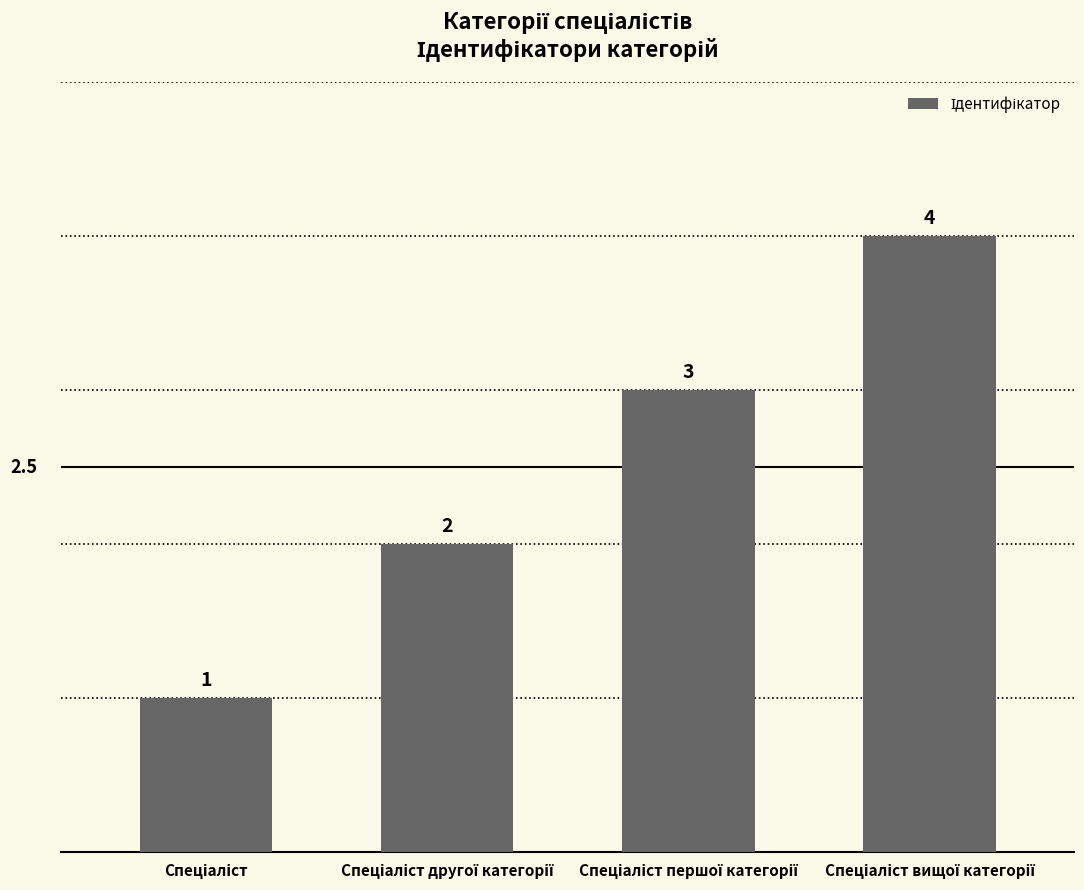

How many values are between 2 and 4?

3